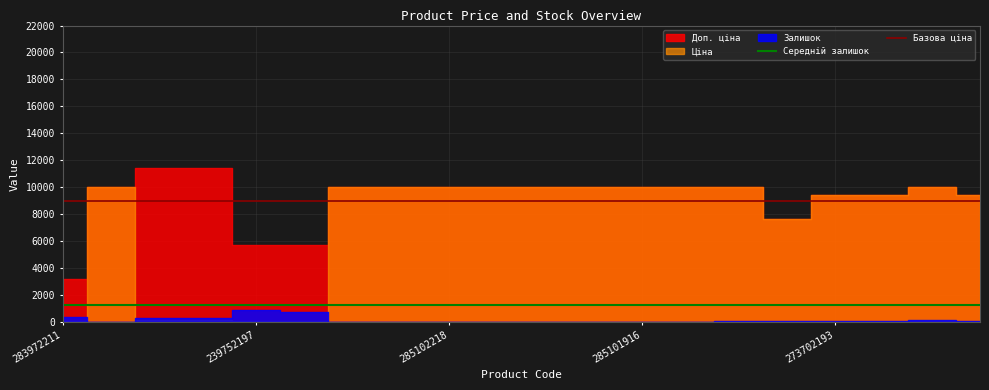

What is the highest value of the Базова ціна series?

9000.0